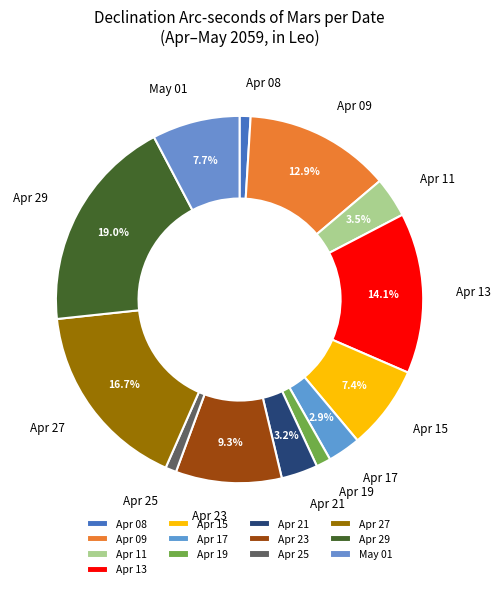

Approximately how many times larger is the value at May 01 compared to Apr 11?

2.2